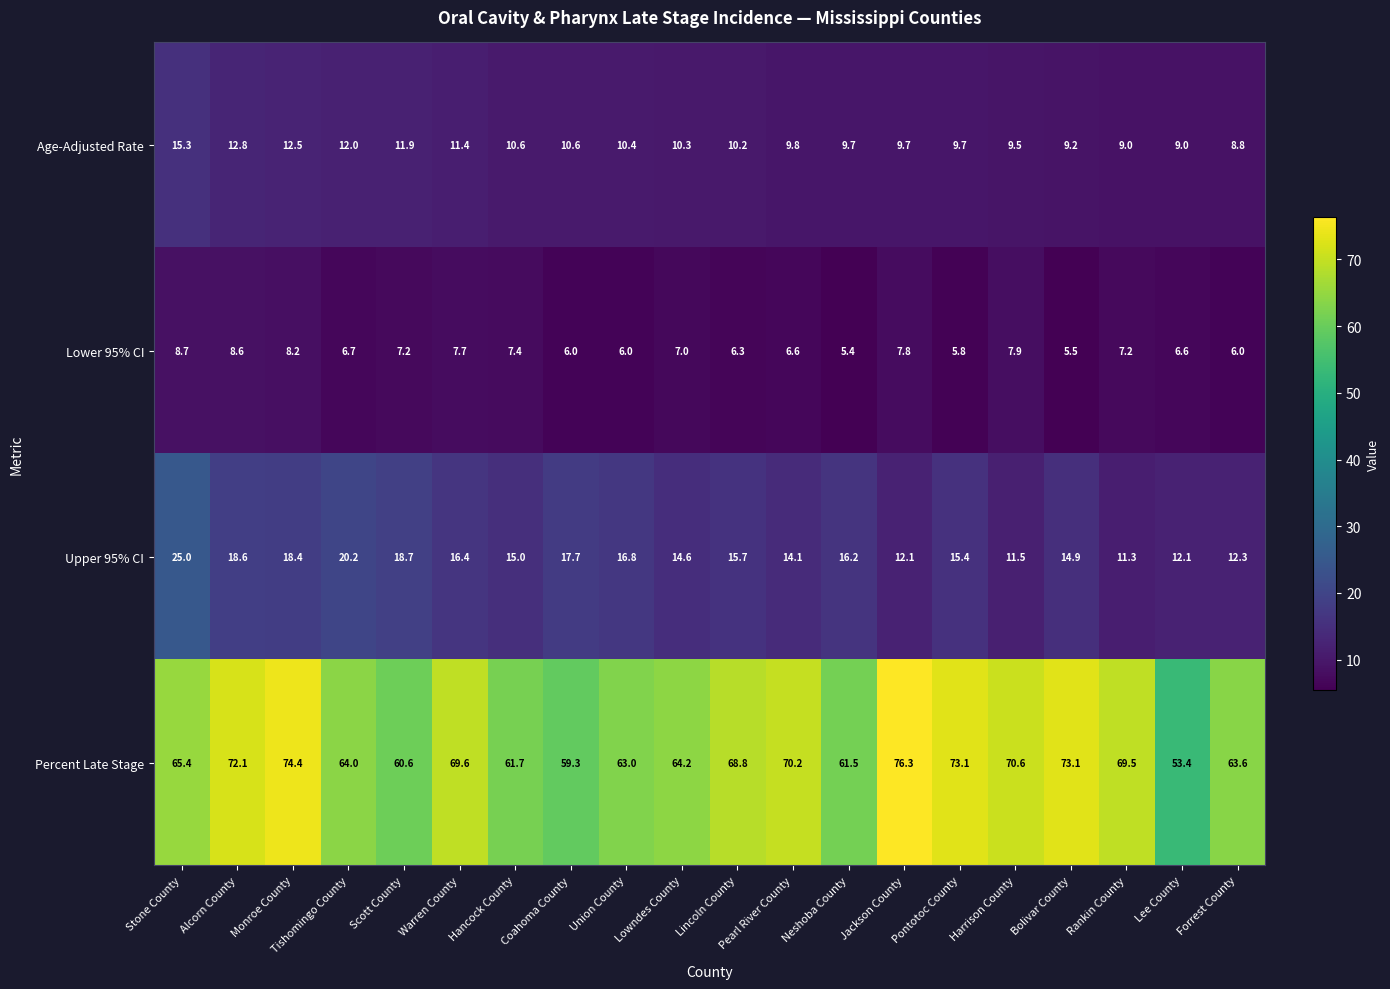

What is the average value of the Age-Adjusted Rate series?

10.6